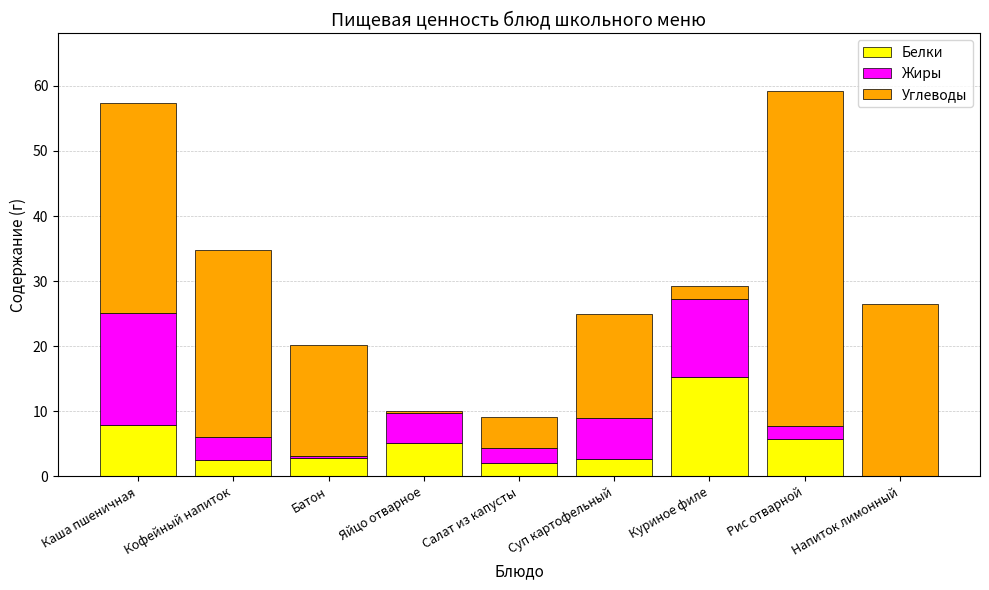

The value of Белки at Каша пшеничная is 5.1. True or false?

False